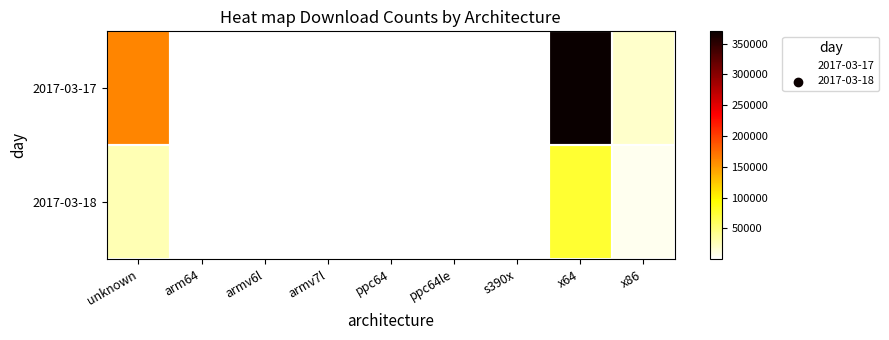

List the series in order of their peak value, lowest first.

2017-03-18, 2017-03-17